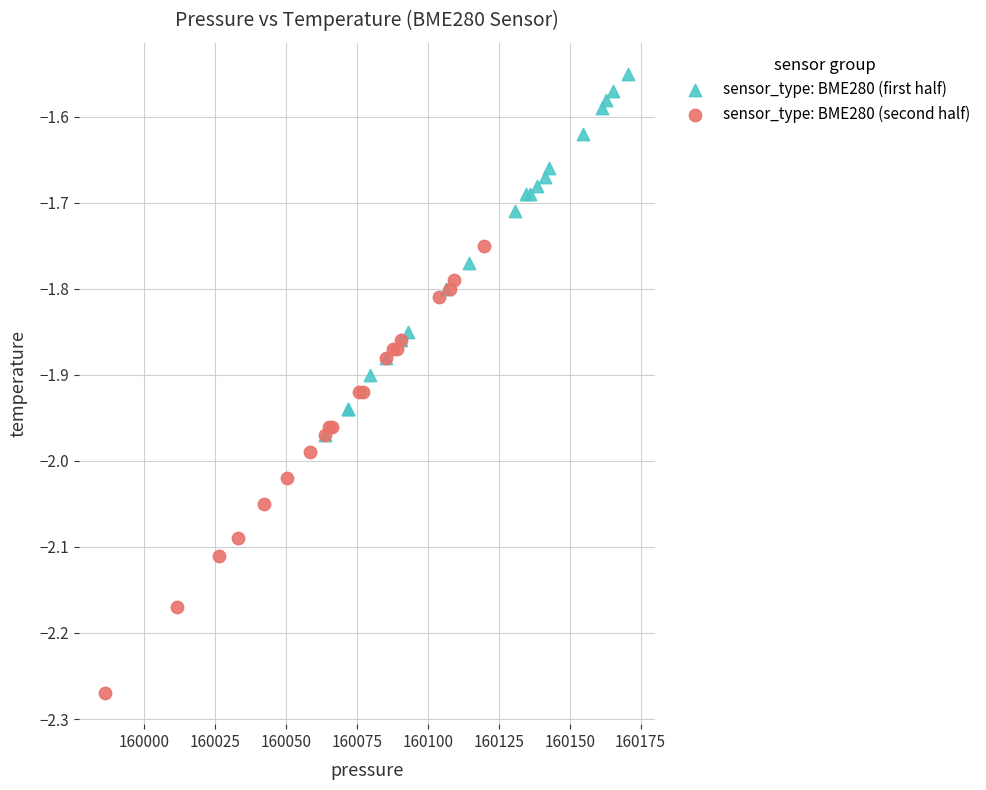

Which series has the widest spread of Y values?

sensor_type: BME280 (second half)